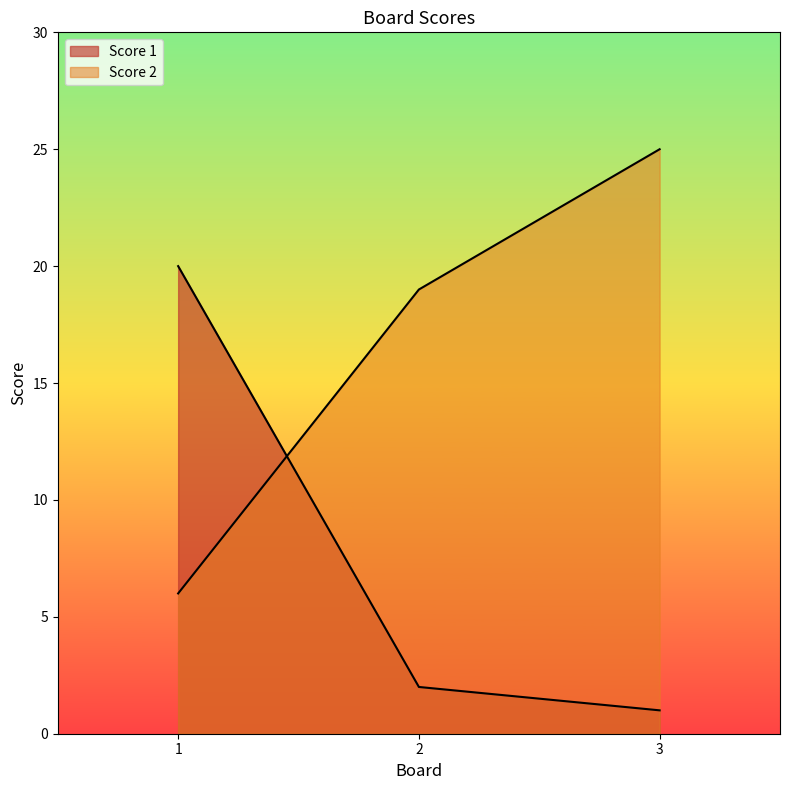

At which label is Score 2 closest to 15?

2